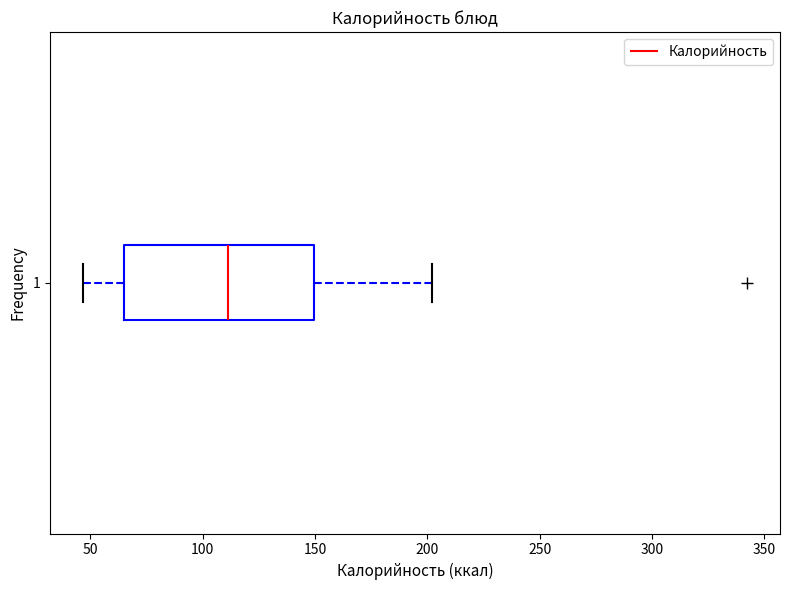

Transcribe this box plot: give where the median line is, the range the box spans, and where the two whiskers end, as read against the x-axis. The values are not printed on the chart, so give them approximately, as read against the axis.

median 110, box 65 to 150, whiskers 45 to 200